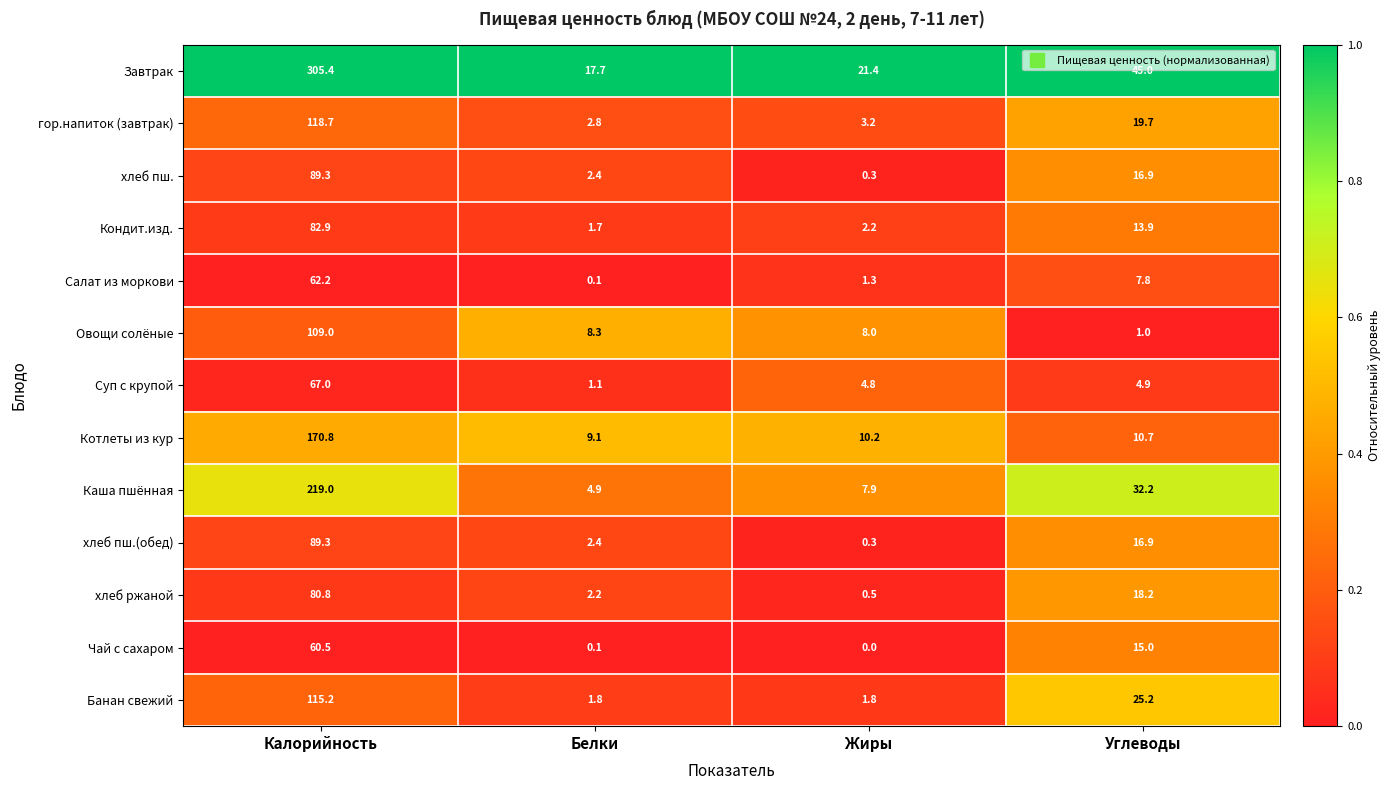

Where is хлеб пш. nearest to the value 44?

Углеводы